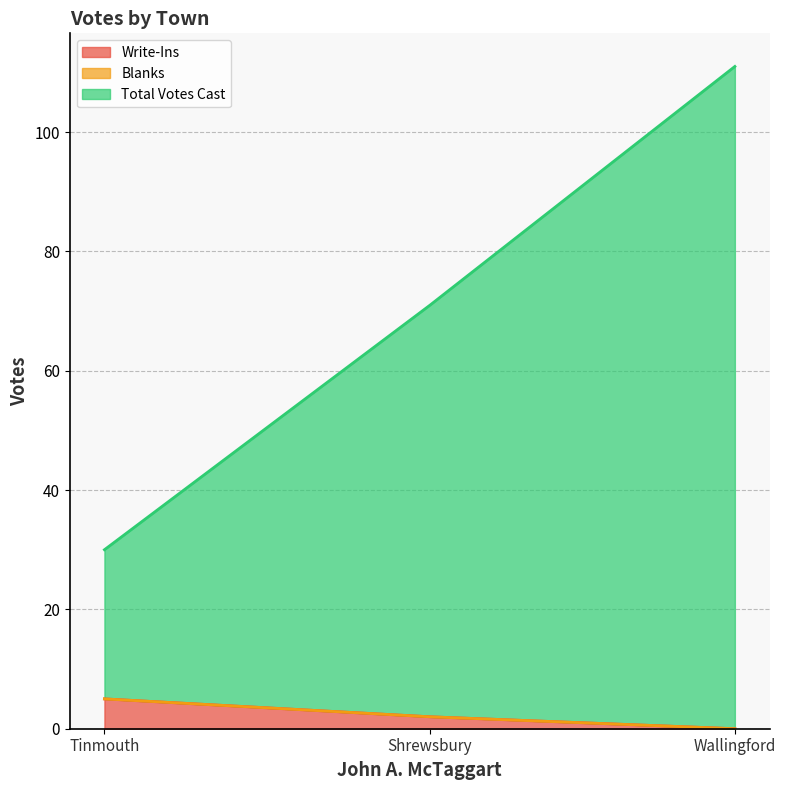

What is the total value across all series at Wallingford?

111